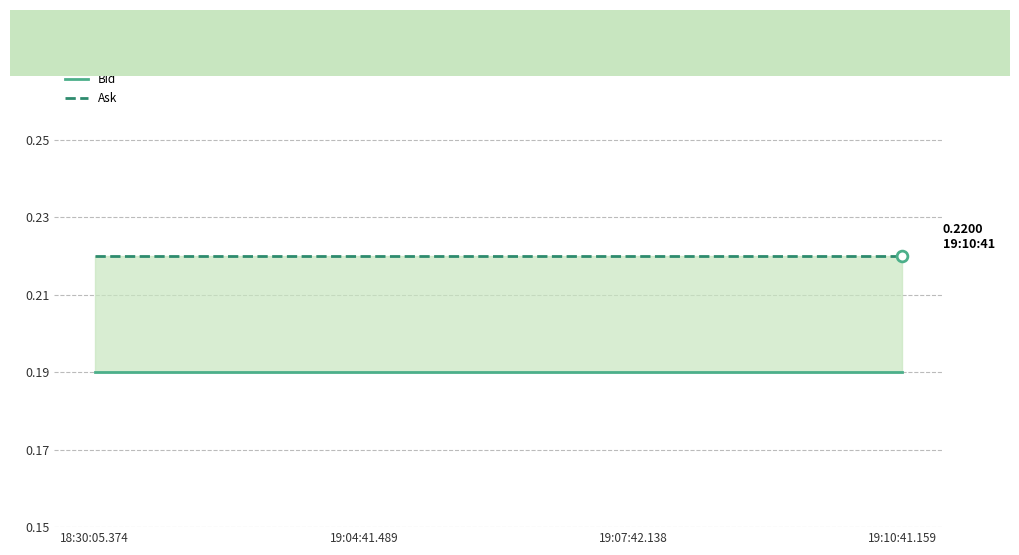

Which series contains the highest Y value?

Ask